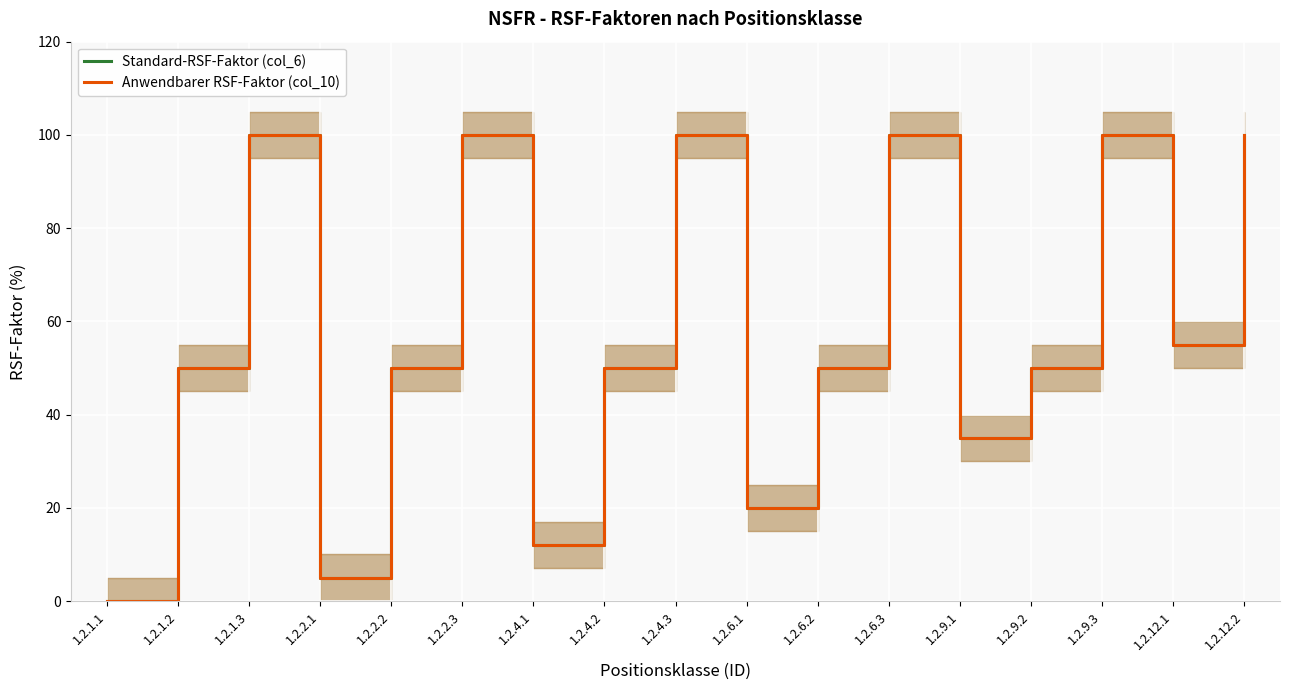

Reading left to right, transcribe all the data shown in this chart.

Standard-RSF-Faktor (col_6): 0	50	100	5	50	100	12	50	100	20	50	100	35	50	100	55	100
Anwendbarer RSF-Faktor (col_10): 0	50	100	5	50	100	12	50	100	20	50	100	35	50	100	55	100